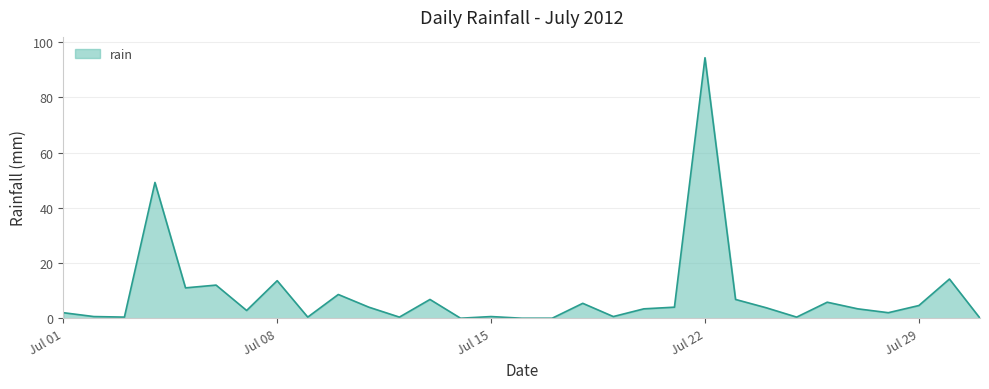

What is the difference between the maximum and minimum values?

94.4